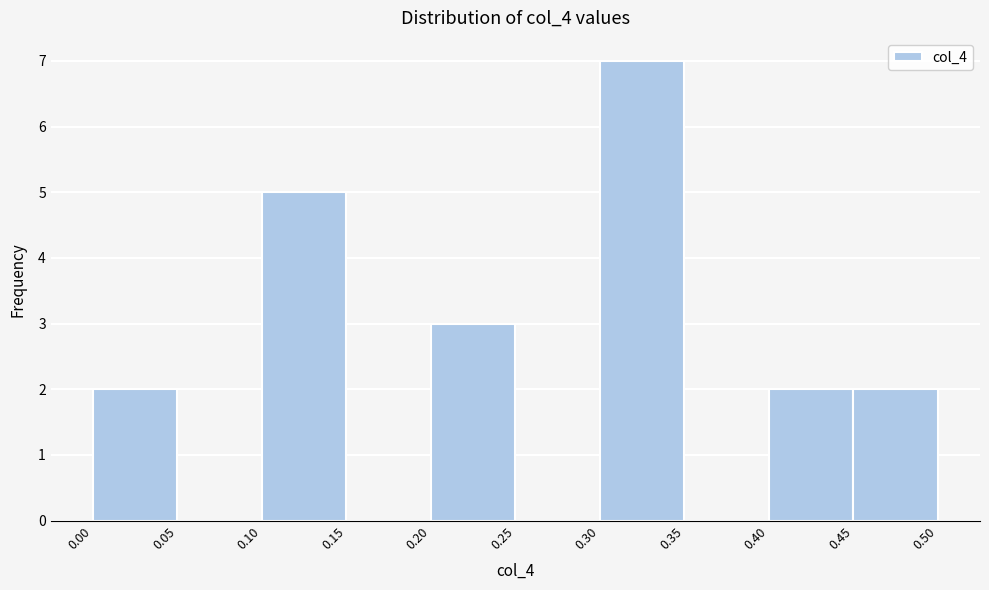

Reading left to right, list every bar in this chart as the range it spans on the x-axis followed by its height. The values are not printed on the chart, so give them approximately, as read against the axis.

0.00 to 0.05: 2
0.05 to 0.10: 0
0.10 to 0.15: 5
0.15 to 0.20: 0
0.20 to 0.25: 3
0.25 to 0.30: 0
0.30 to 0.35: 7
0.35 to 0.40: 0
0.40 to 0.45: 2
0.45 to 0.50: 2